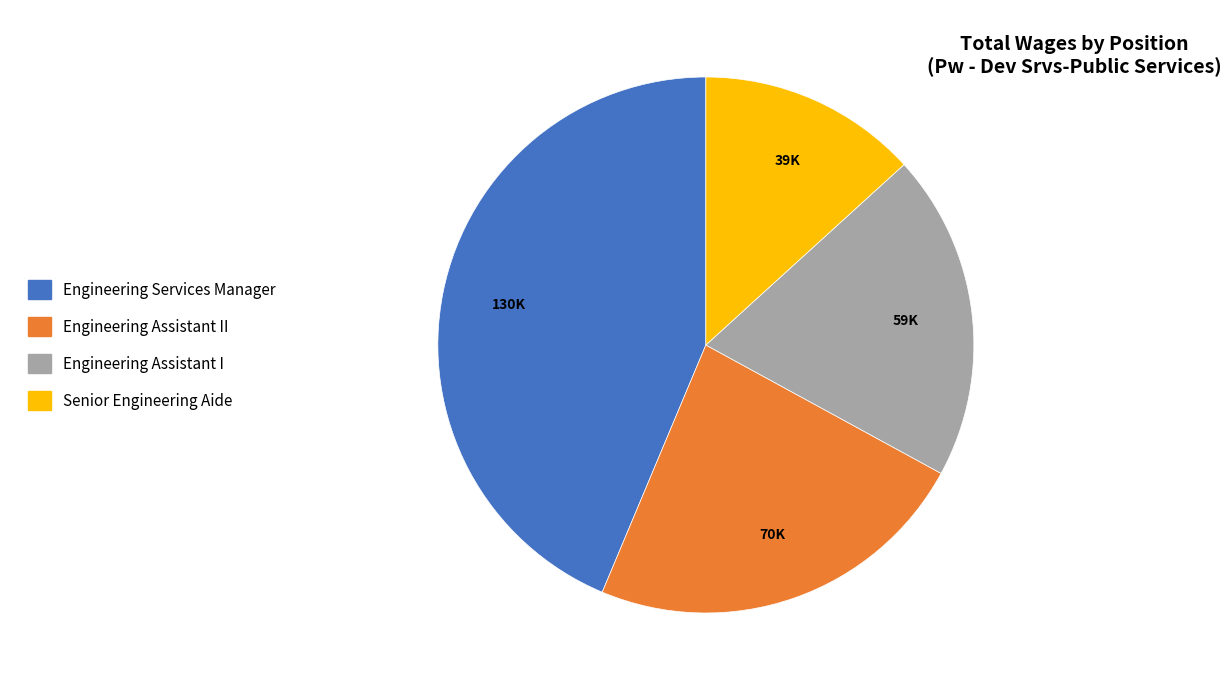

Between Engineering Assistant II and Senior Engineering Aide, which is larger?

Engineering Assistant II